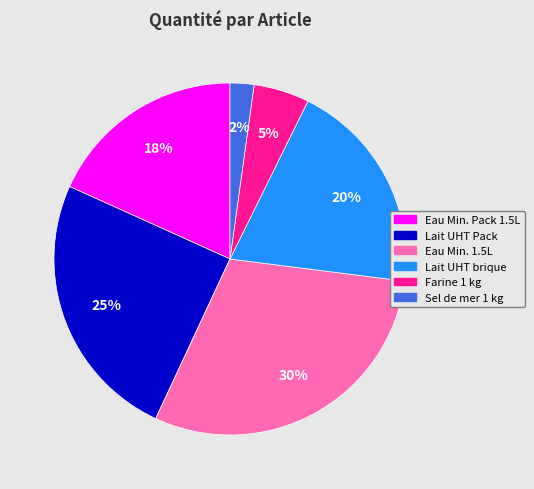

What is the smallest slice in the pie chart?

Sel de mer 1 kg